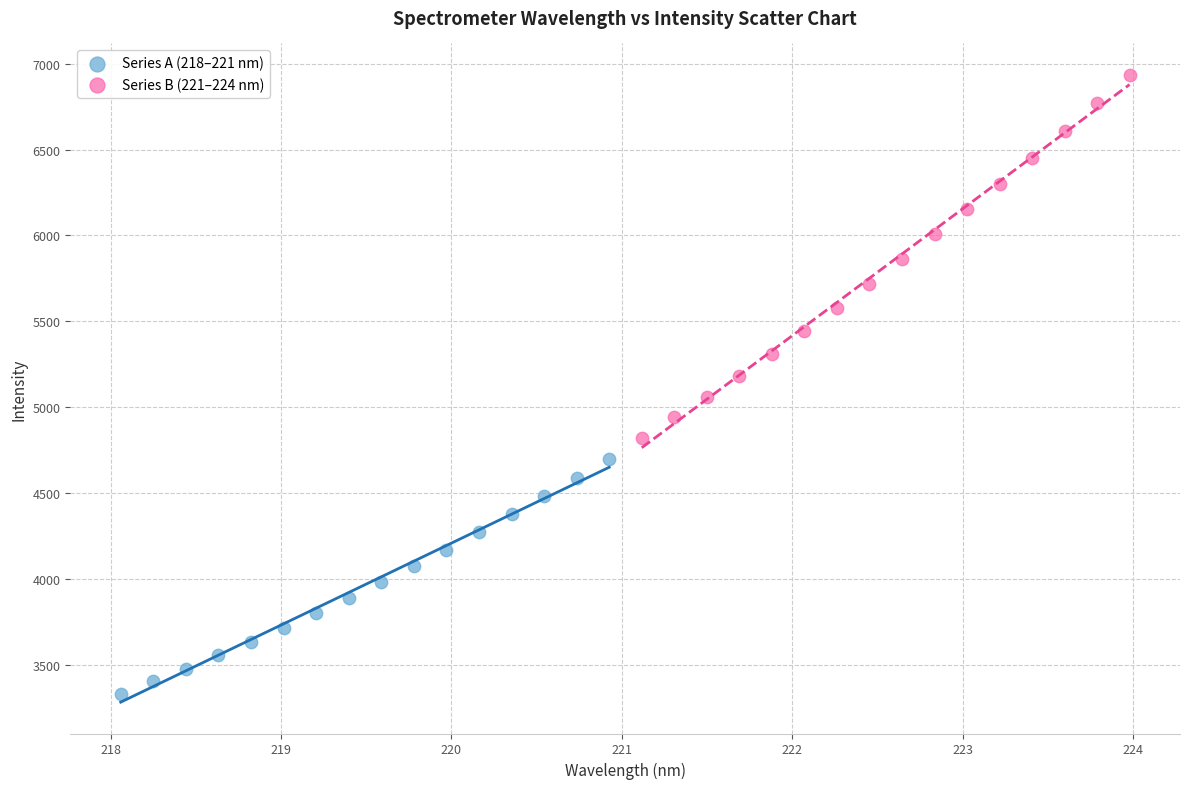

Which series has the widest spread of Y values?

Series B (221–224 nm)